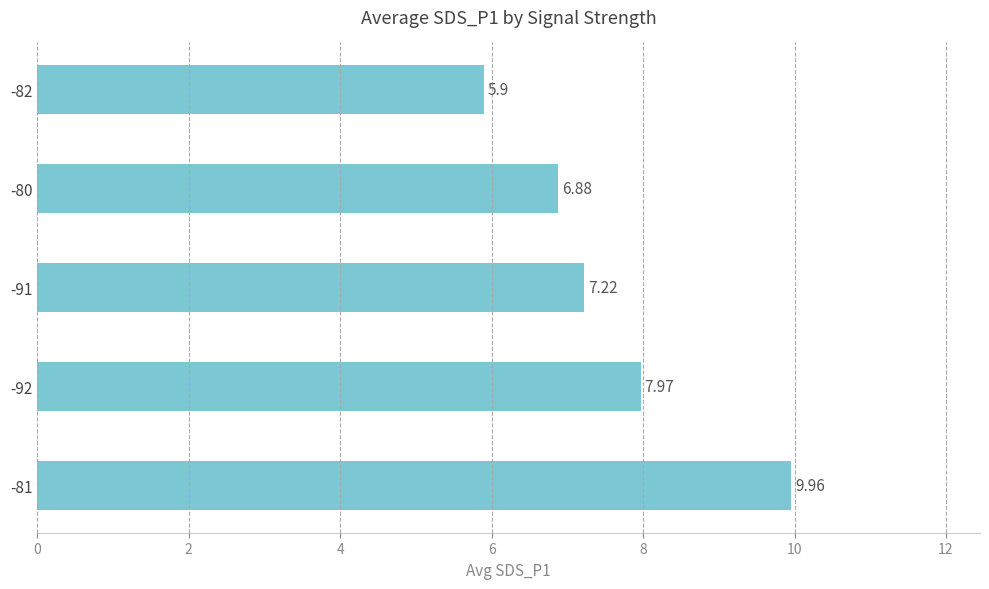

Rank the categories by value from highest to lowest.

-81, -92, -91, -80, -82